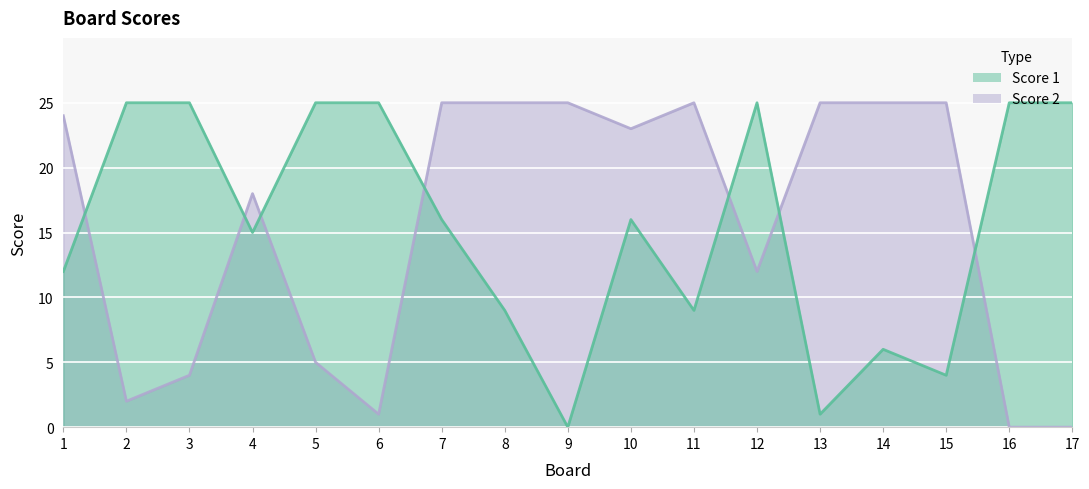

What is the sum of all Score 1 values?

263